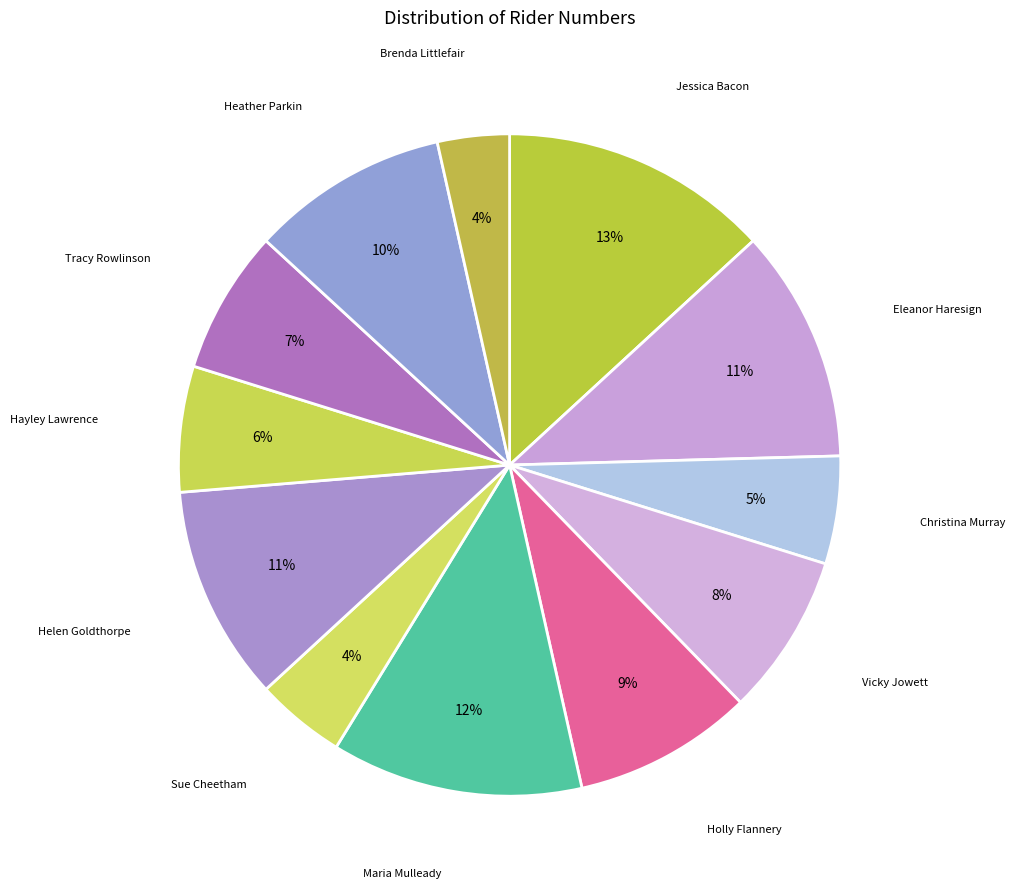

Is there a majority slice in this chart?

No